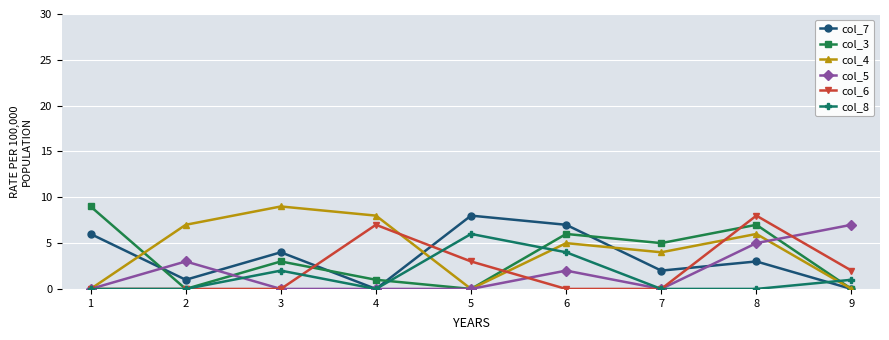

Reading left to right, extract all data points from this chart.

col_7: 6	1	4	0	8	7	2	3	0
col_3: 9	0	3	1	0	6	5	7	0
col_4: 0	7	9	8	0	5	4	6	0
col_5: 0	3	0	0	0	2	0	5	7
col_6: 0	0	0	7	3	0	0	8	2
col_8: 0	0	2	0	6	4	0	0	1